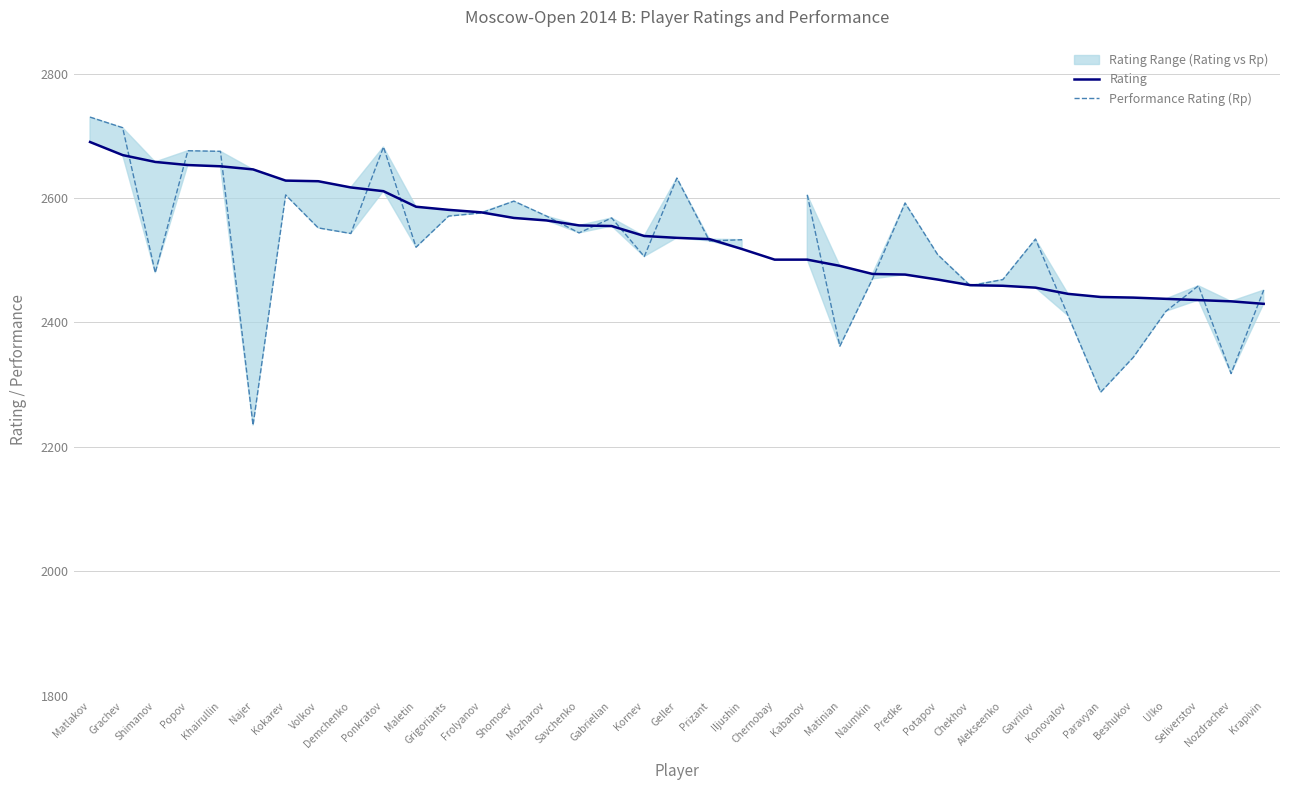

The value of Rating at Geller is 926.0. True or false?

False